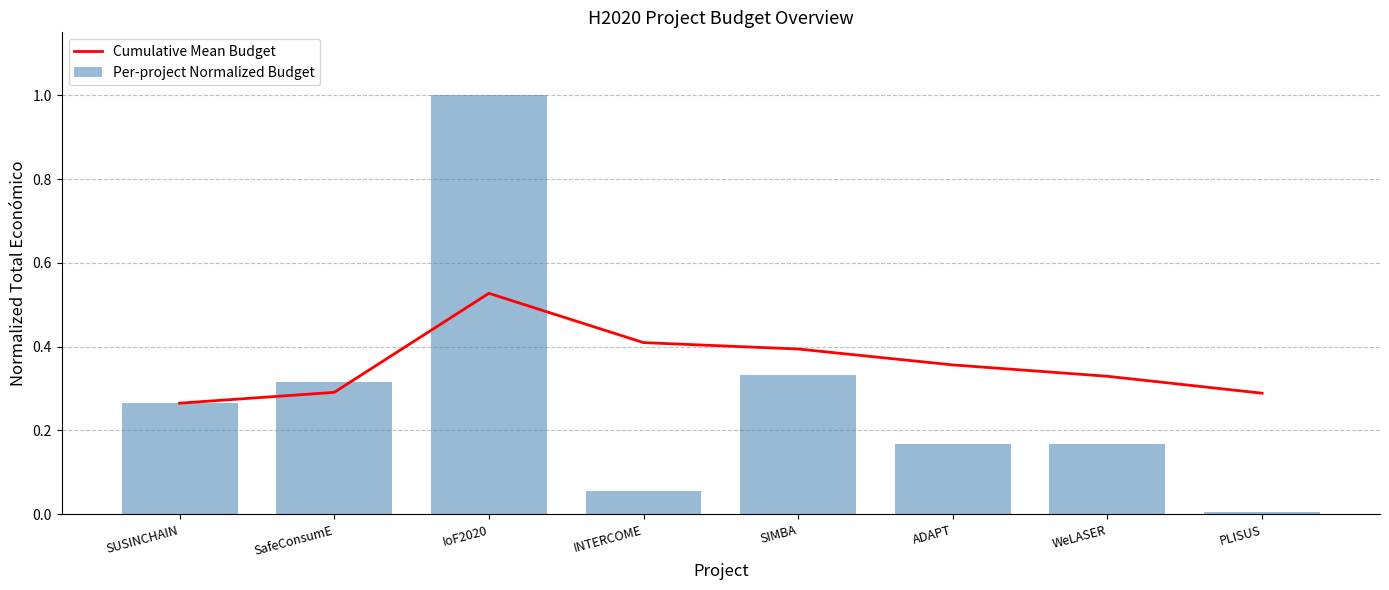

At how many categories does at least one series exceed 0?

8